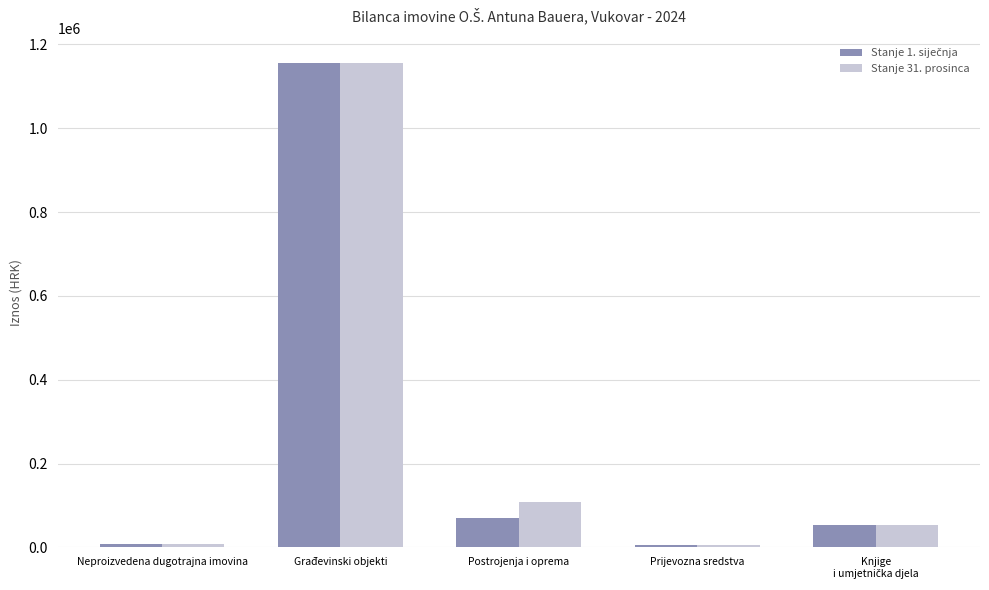

What is the spread (max minus min) of values at Postrojenja i oprema?

37813.3